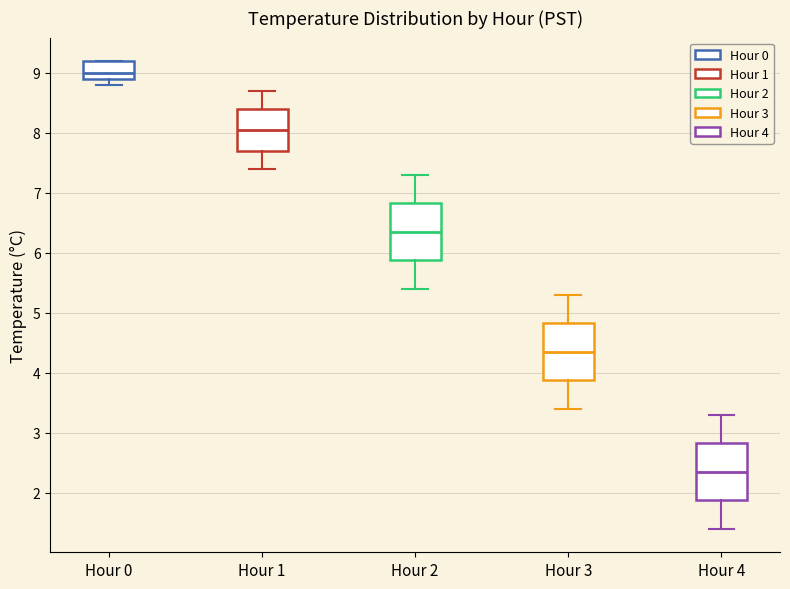

Which box's median line is the lowest?

Hour 4